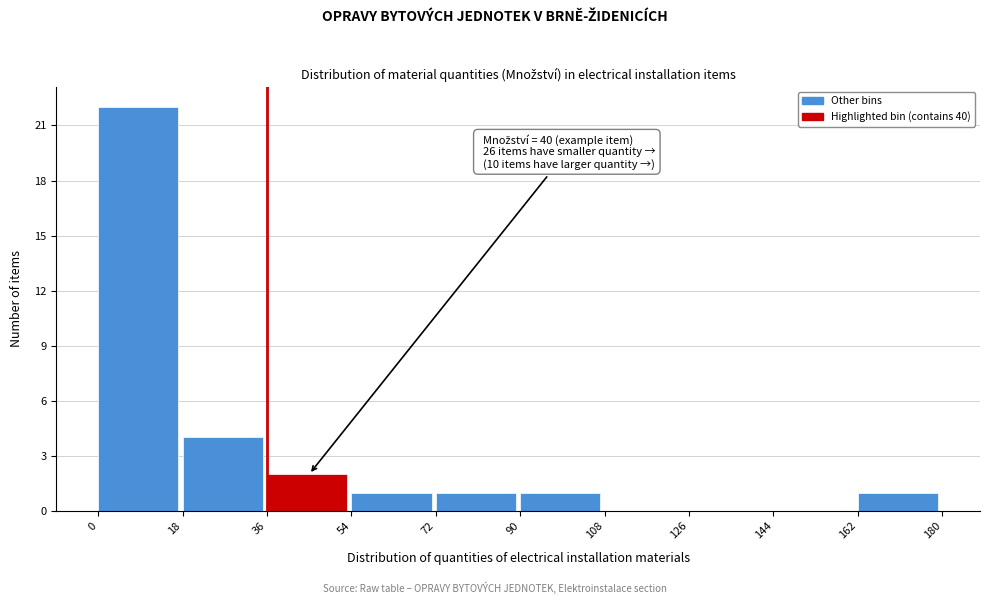

Over which range of the x-axis is the bar tallest?

0 to 18